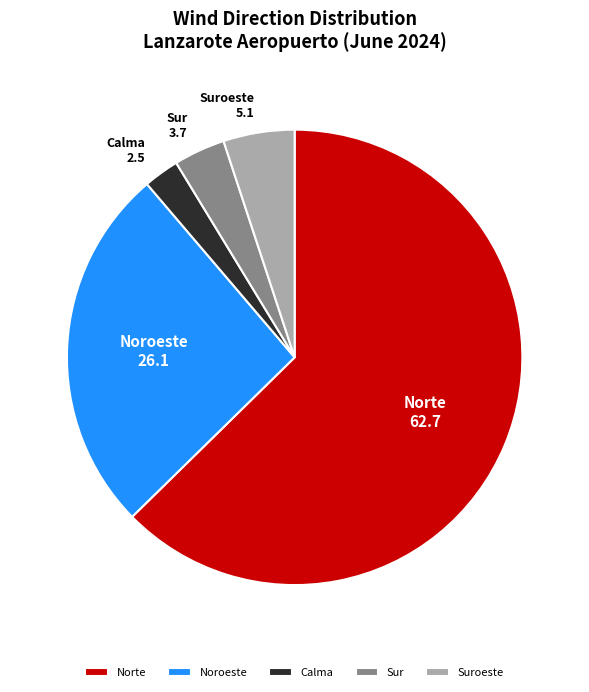

Which slice is the smallest?

Calma